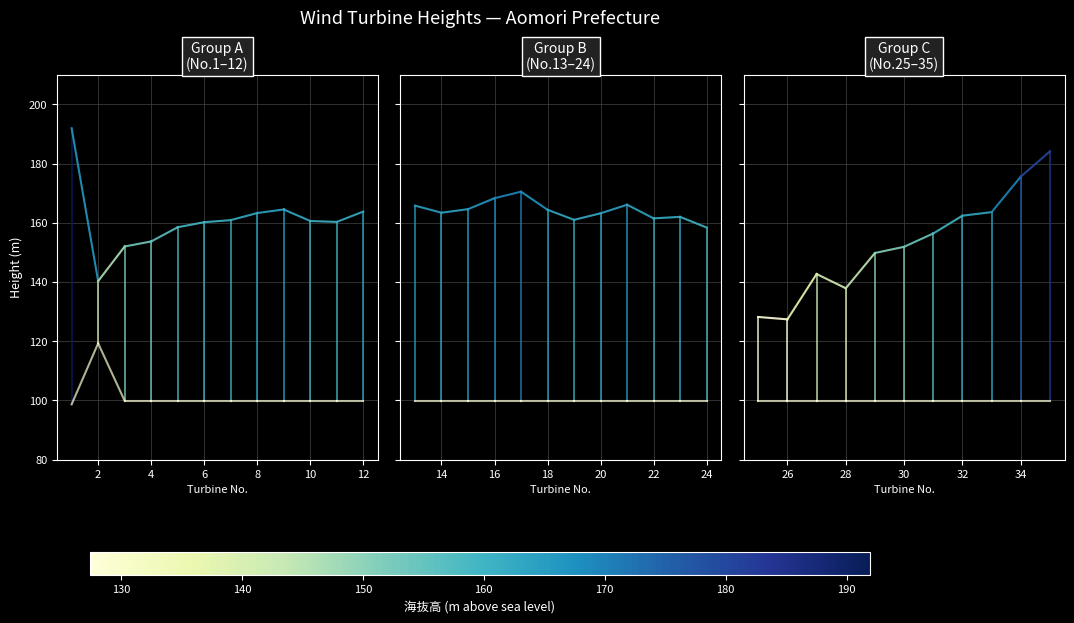

Rank the series by their maximum value, from lowest to highest.

地上高, 海抜高